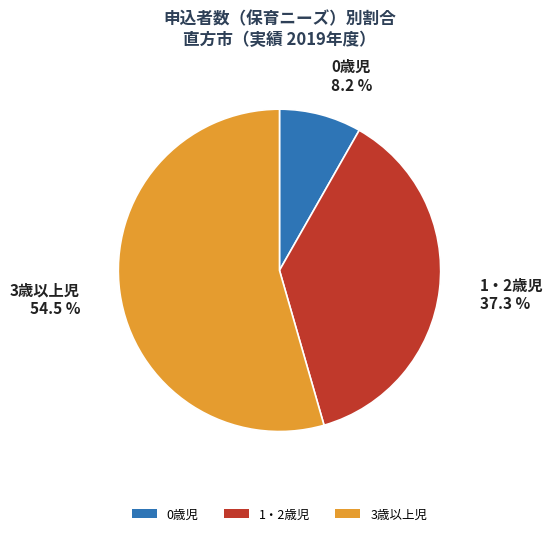

To the nearest percent, what is the average slice percentage?

33%